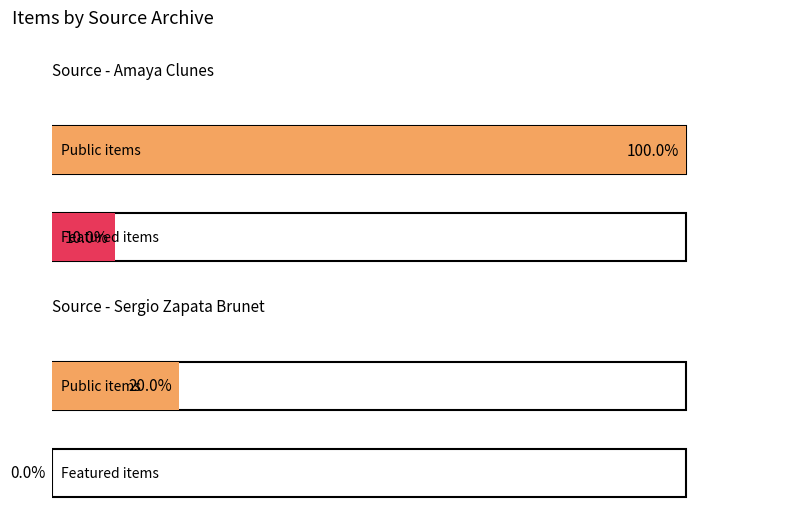

The value of featured at Archivo personal Sergio Zapata Brunet is 0. True or false?

False